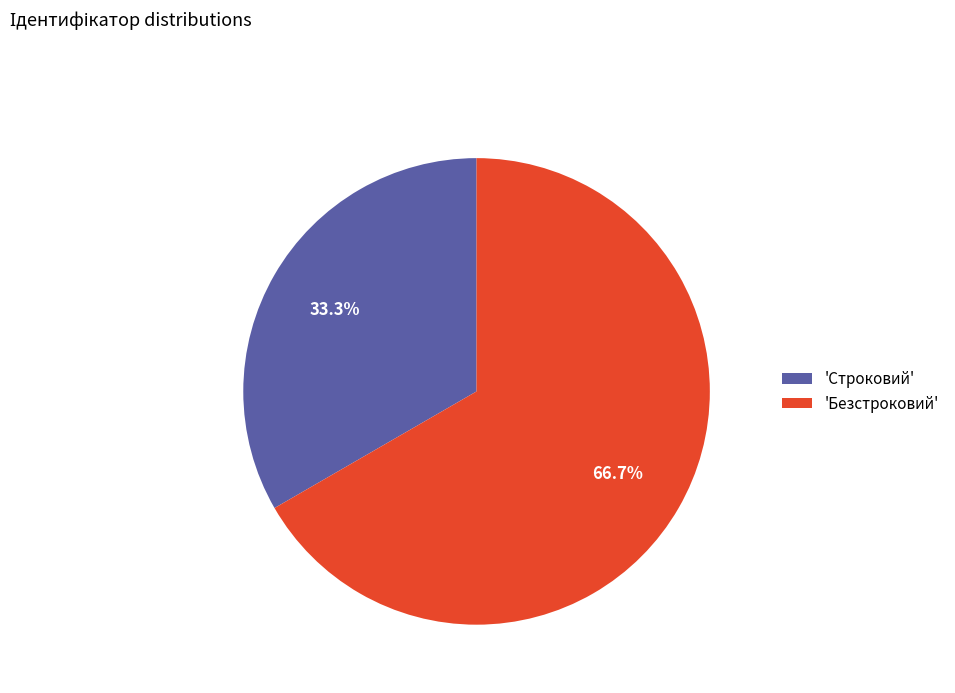

Do 'Безстроковий' and 'Строковий' together represent more than half of the pie?

Yes